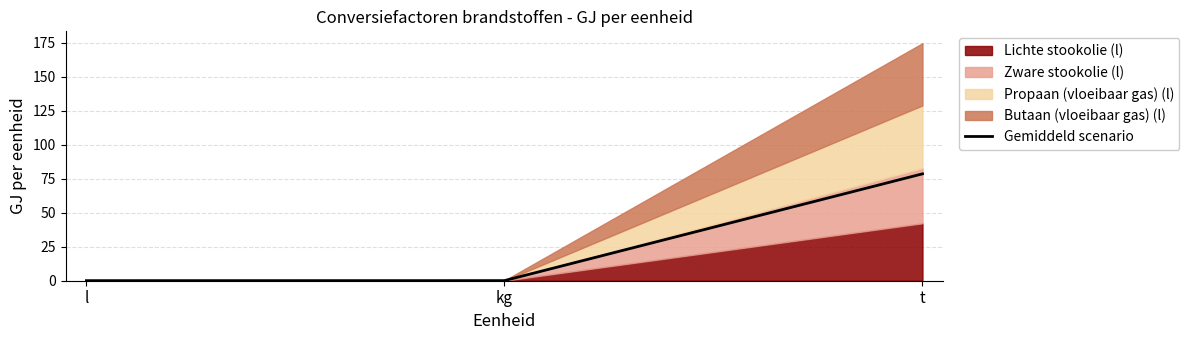

What is the average value?

26.3